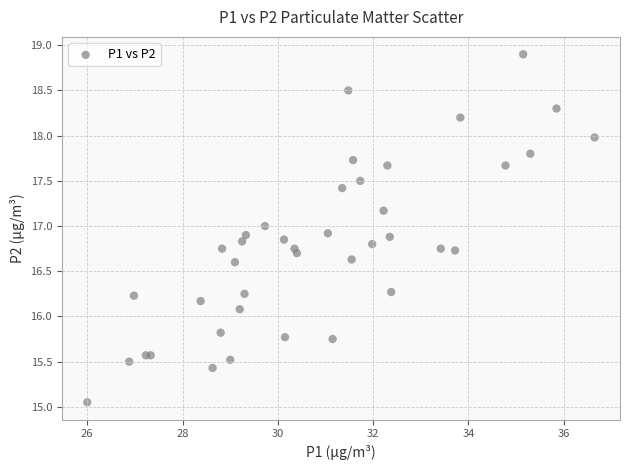

What Y value in the scatter plot is closest to 16?

16.1